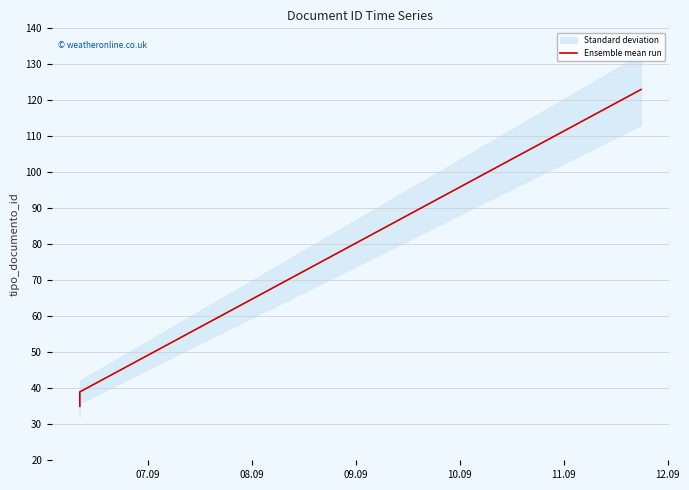

True or false: the data has more than 0 interior local peaks.

False